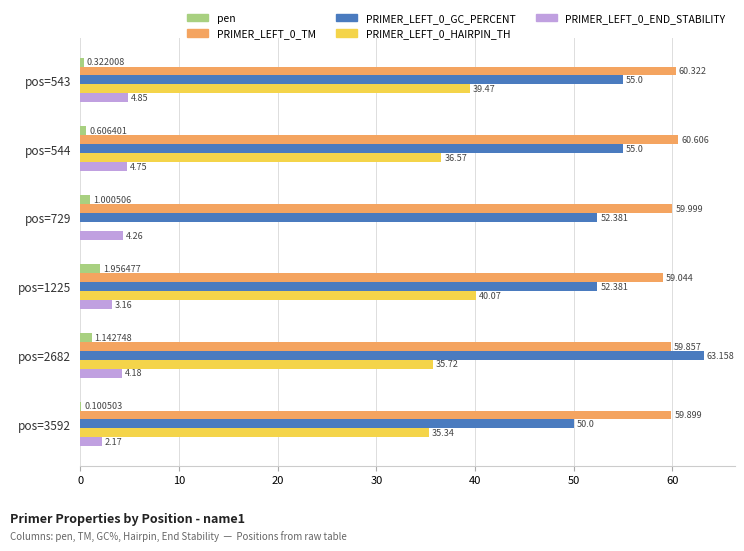

Is the value of PRIMER_LEFT_0_TM at pos=544 greater than the value of PRIMER_LEFT_0_GC_PERCENT at pos=1225?

Yes